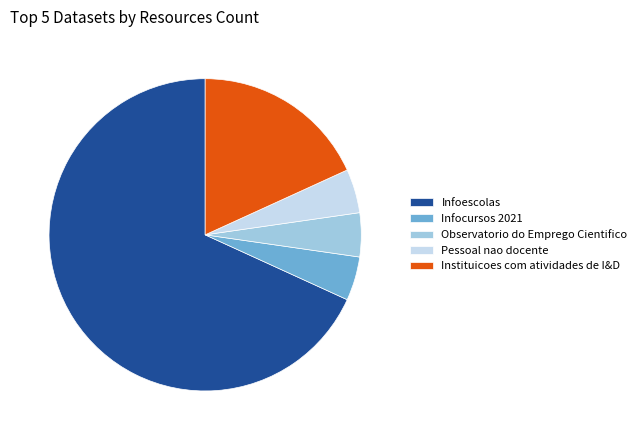

Is the sum of Observatorio do Emprego Cientifico and Infoescolas greater than half?

Yes